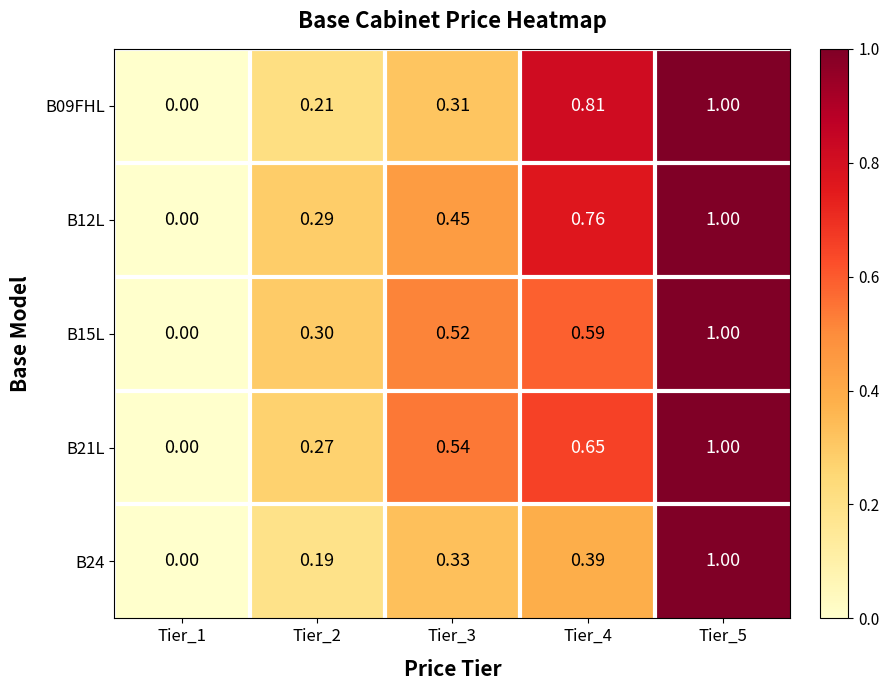

What is the difference between the highest and lowest values at Tier_2?

0.1